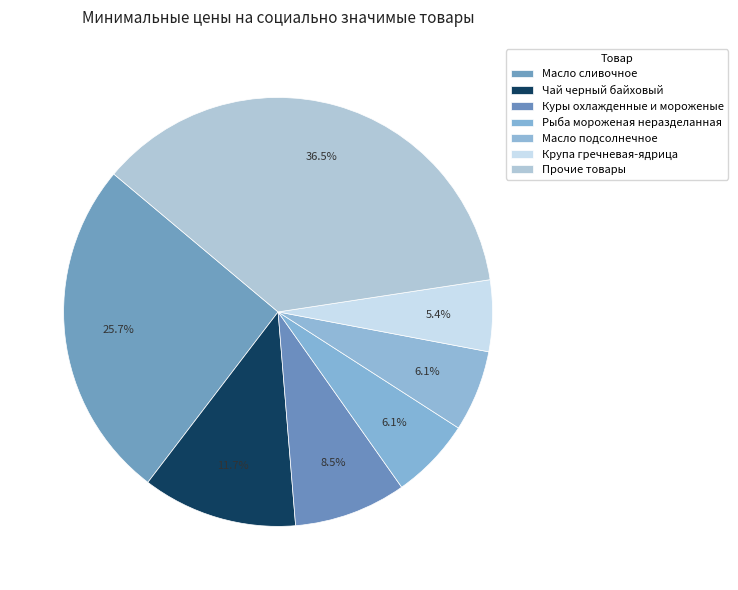

How many slices are in this pie chart?

7